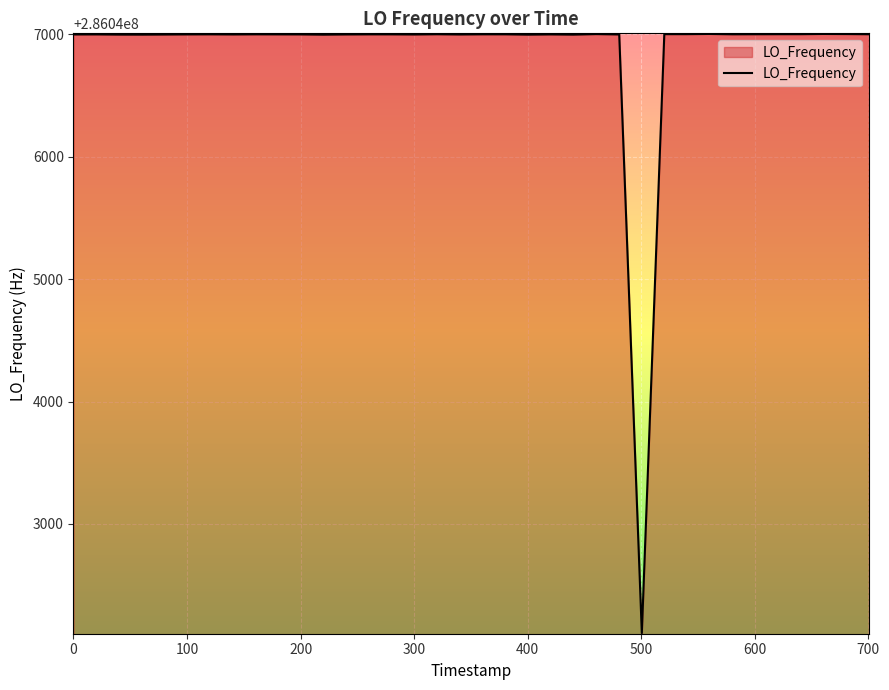

True or false: there are more than 2 points higher than both neighbors.

True